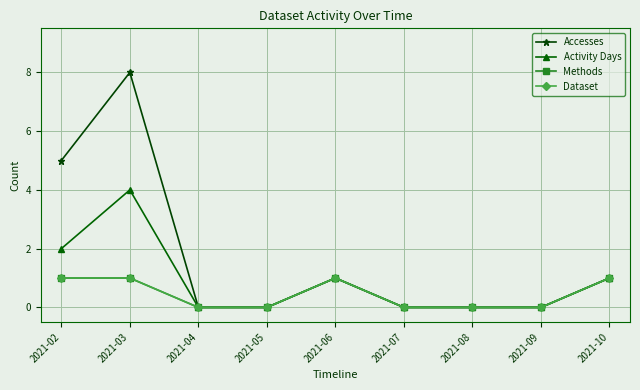

Is the value of Dataset at 2021-04 greater than the value of Accesses at 2021-02?

No